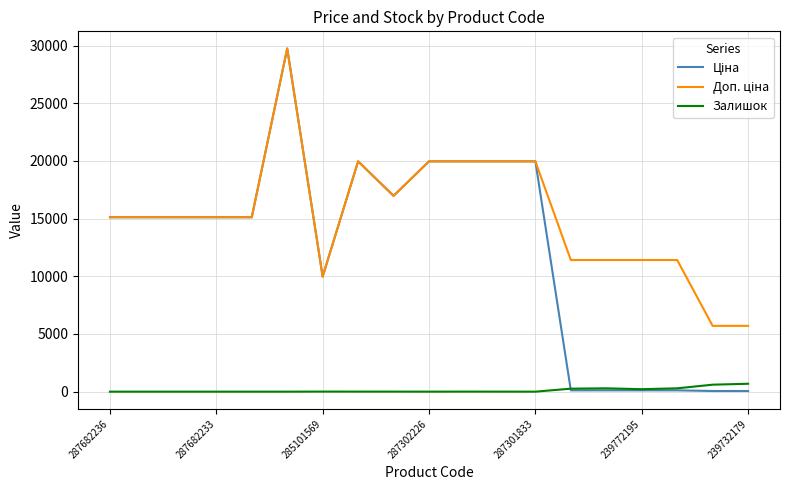

At which label is Ціна closest to 14902?

287682236